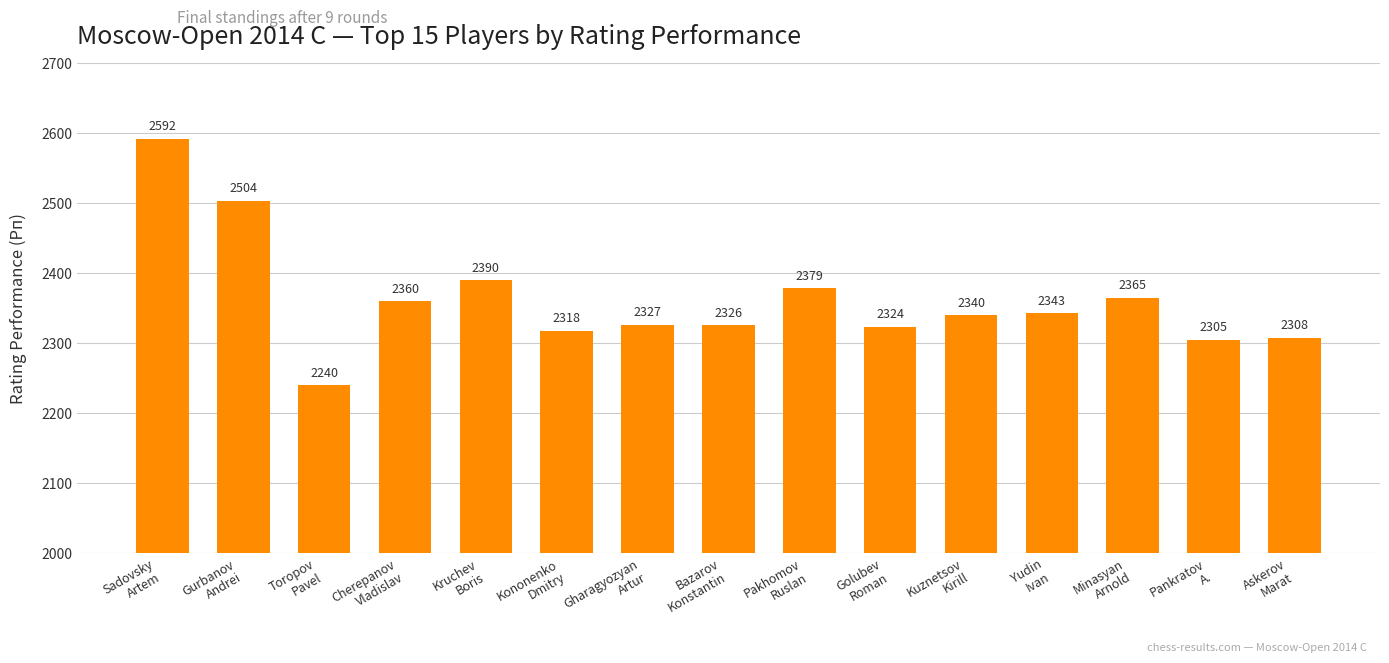

At which label is the value closest to 2416?

Kruchev
Boris